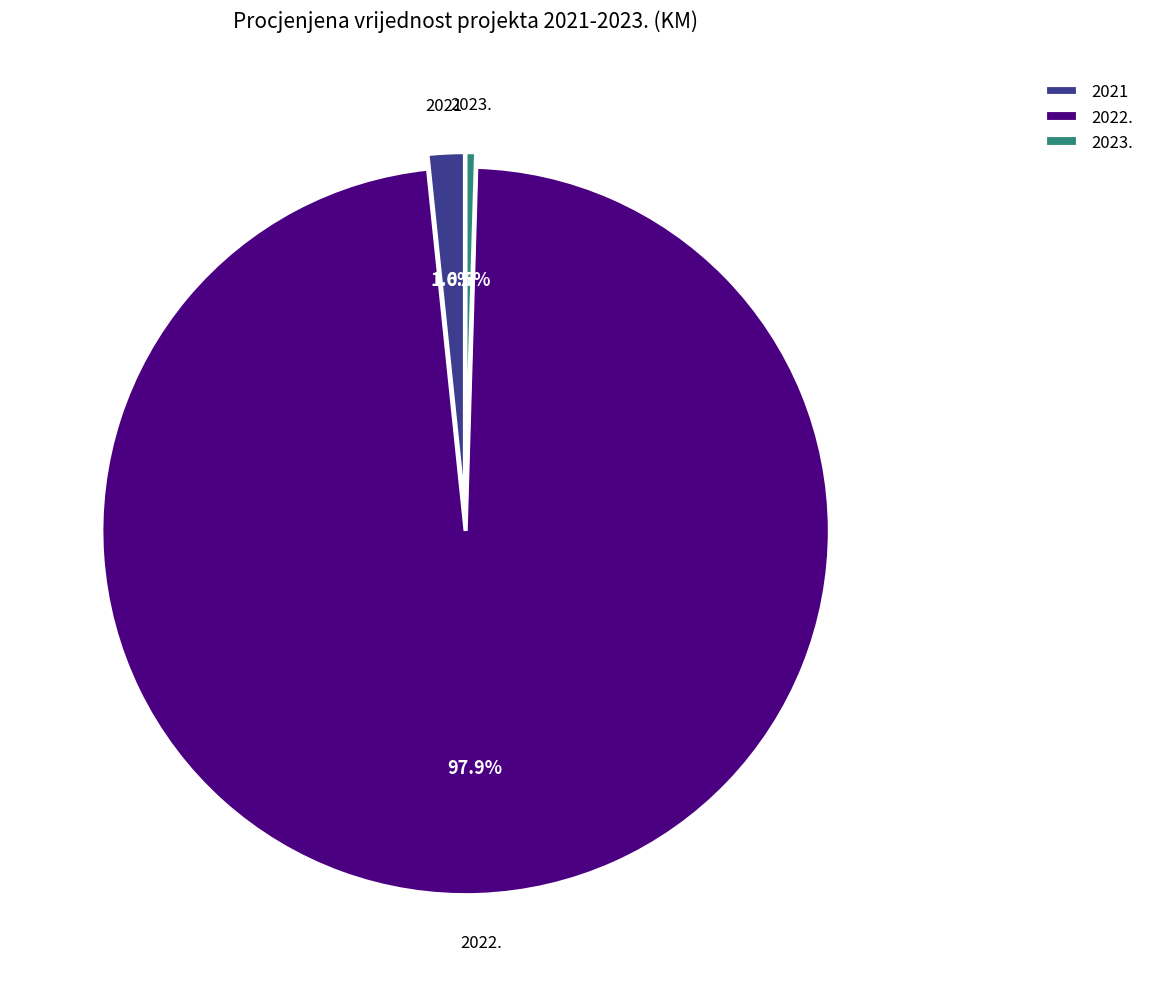

Between 2023. and 2022., which is larger?

2022.